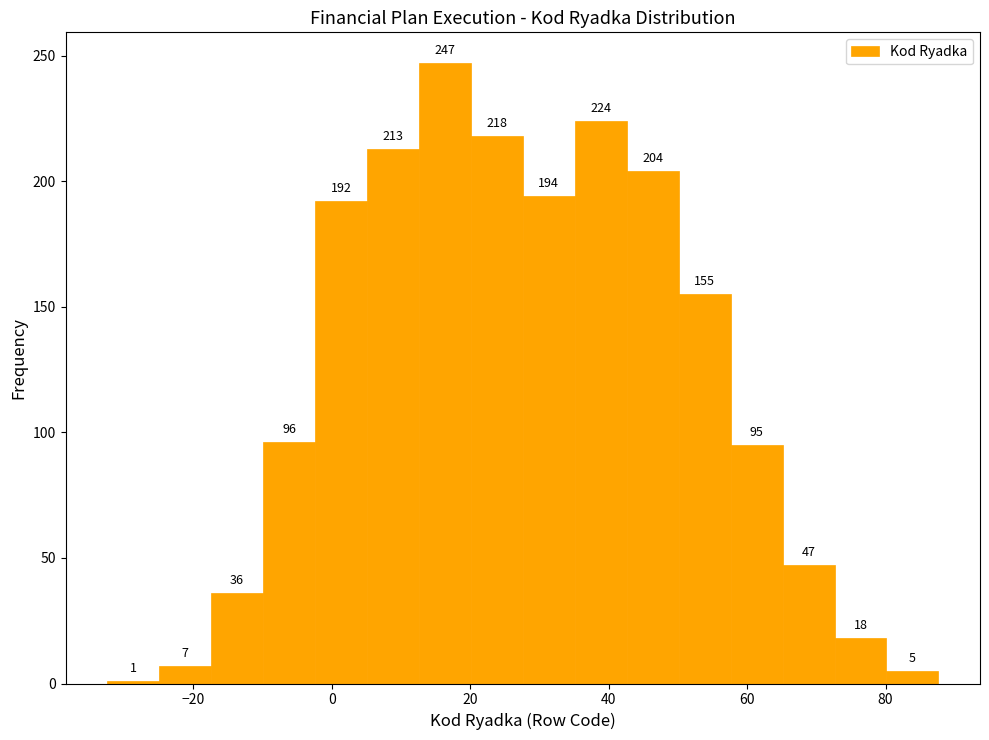

Around what value on the x-axis is the tallest bar? Give the approximate position of its centre, as read against the axis.

16